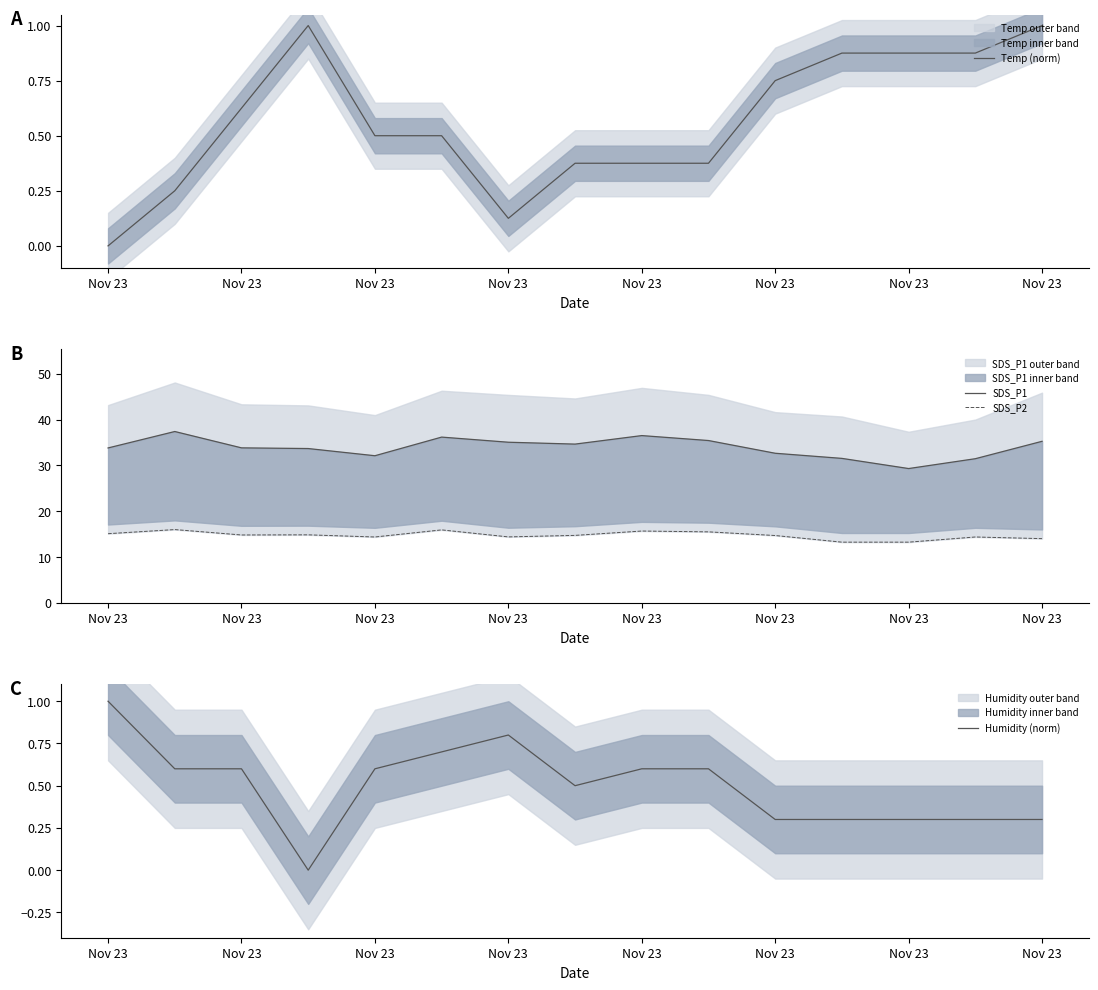

What is the greatest value displayed?

37.4